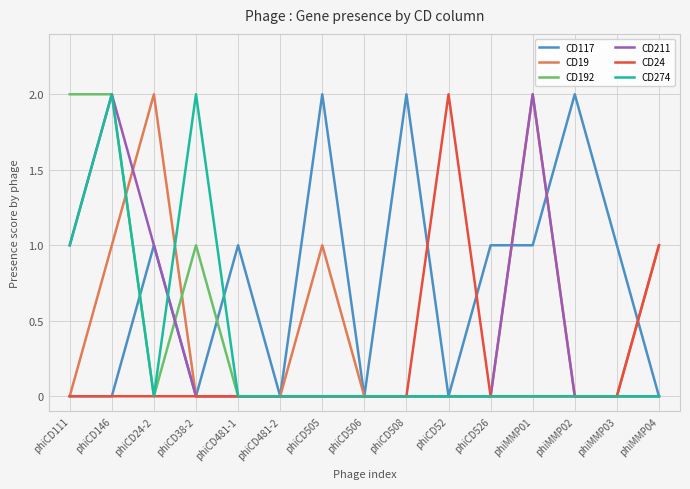

Where is CD274 nearest to the value 1?

phiCD111